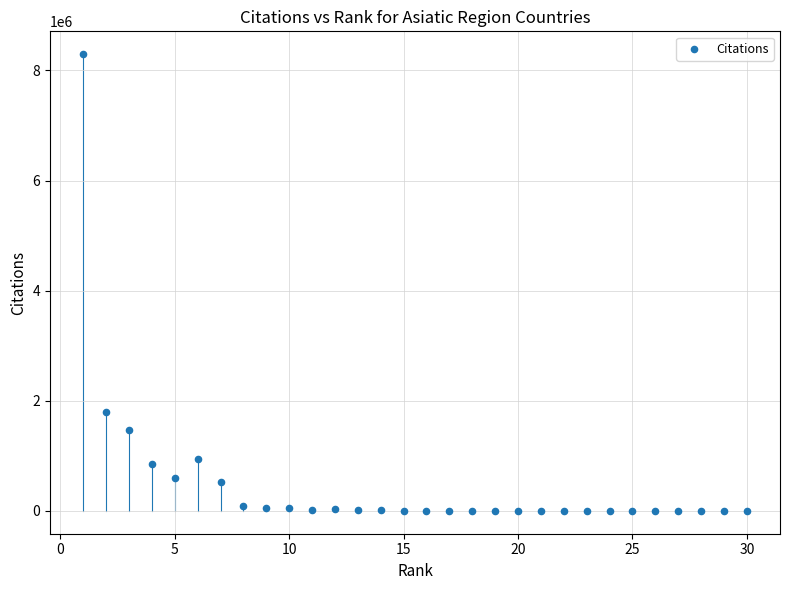

What Y value in the scatter plot is closest to 4147693?

1792758